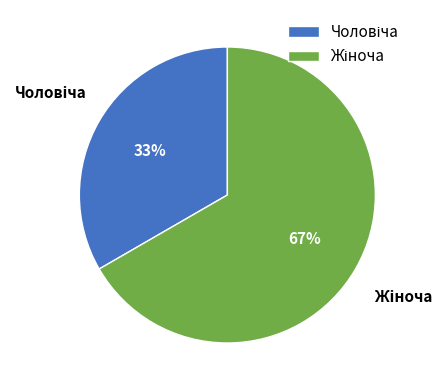

Is there a majority slice in this chart?

Yes